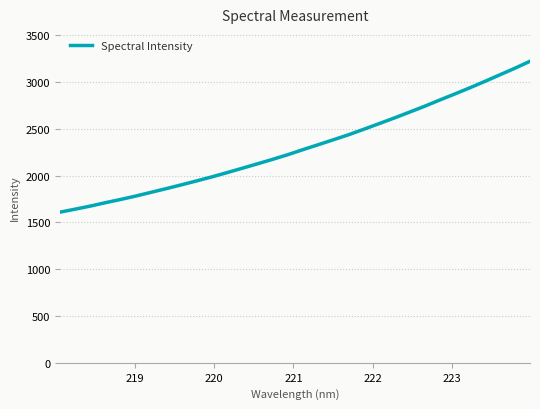

How many lines are shown in the chart?

1